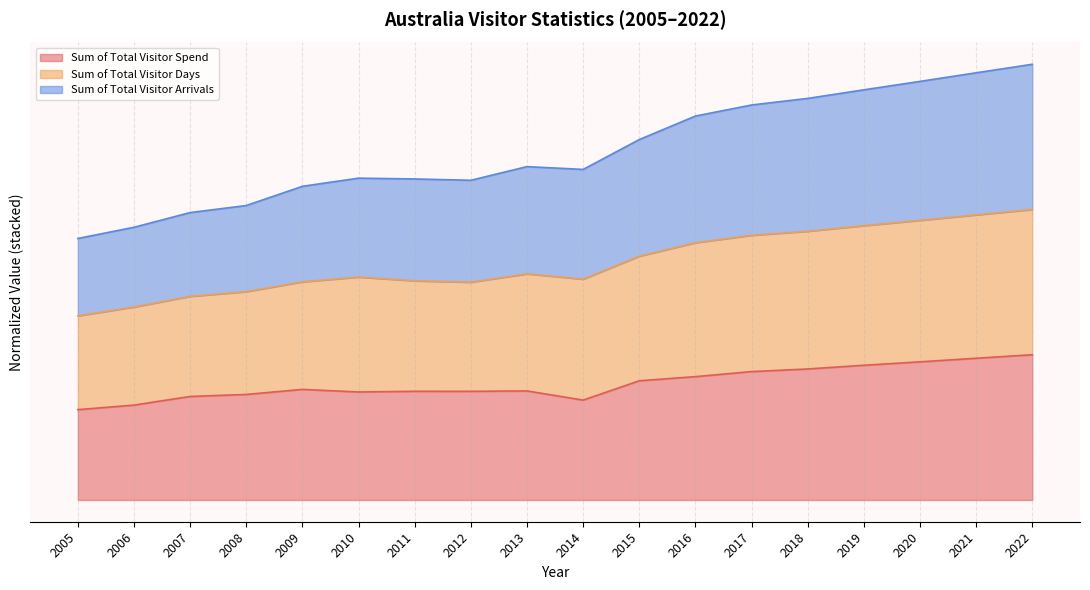

What is the greatest value displayed?

3.0